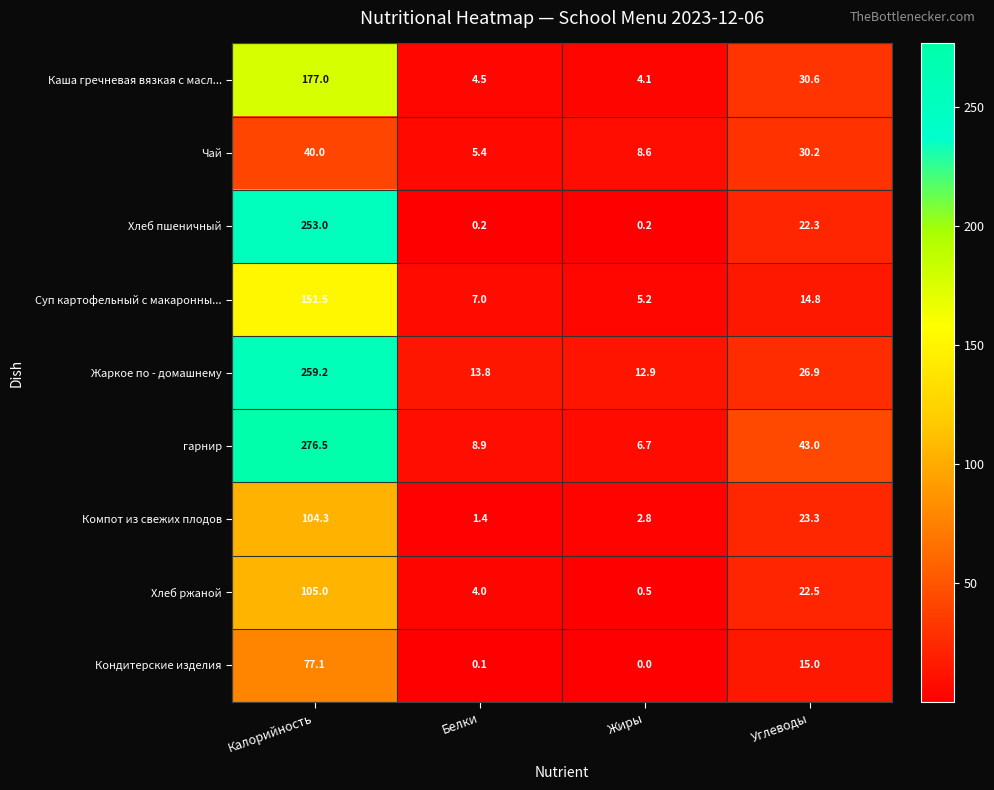

The value of Жаркое по - домашнему at Калорийность is 71.8. True or false?

False